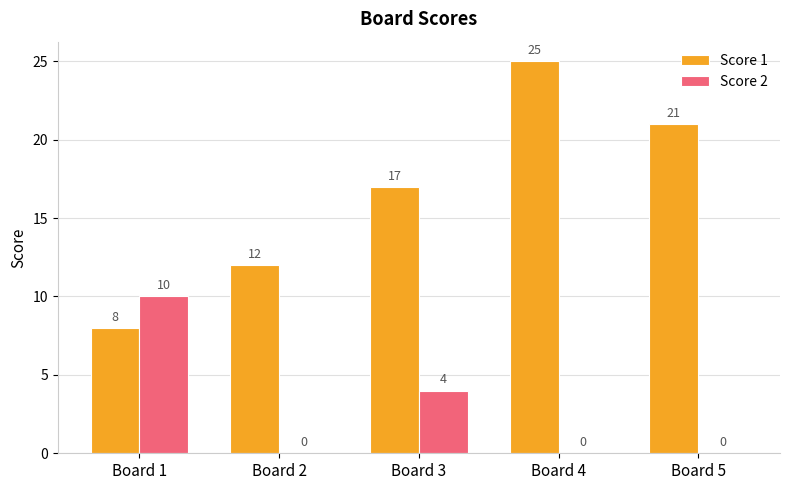

Which series has the widest spread of values?

Score 1